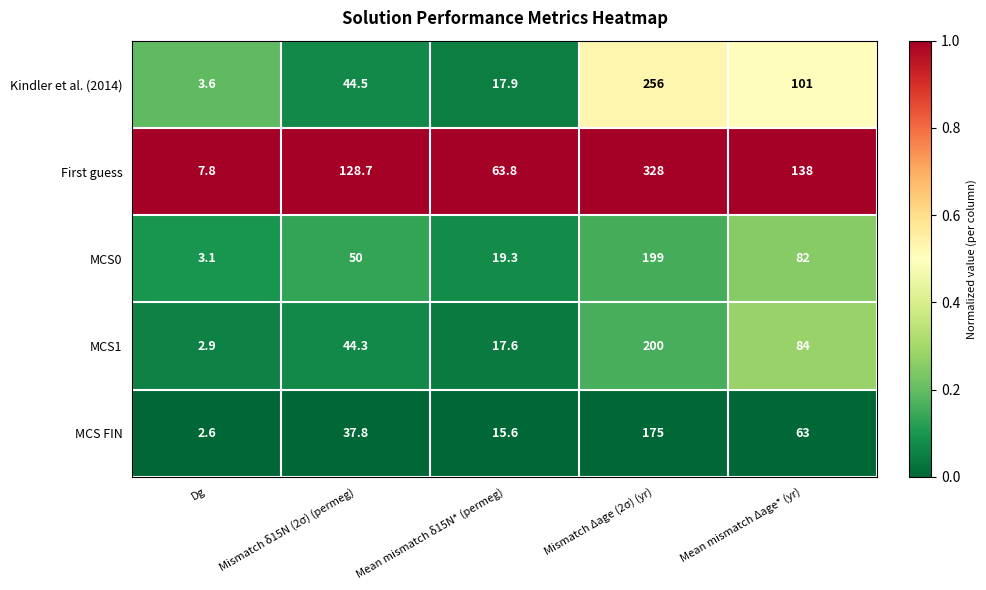

Between Mismatch Δage (2σ) (yr) and Mean mismatch Δage* (yr), which series saw the biggest shift?

First guess